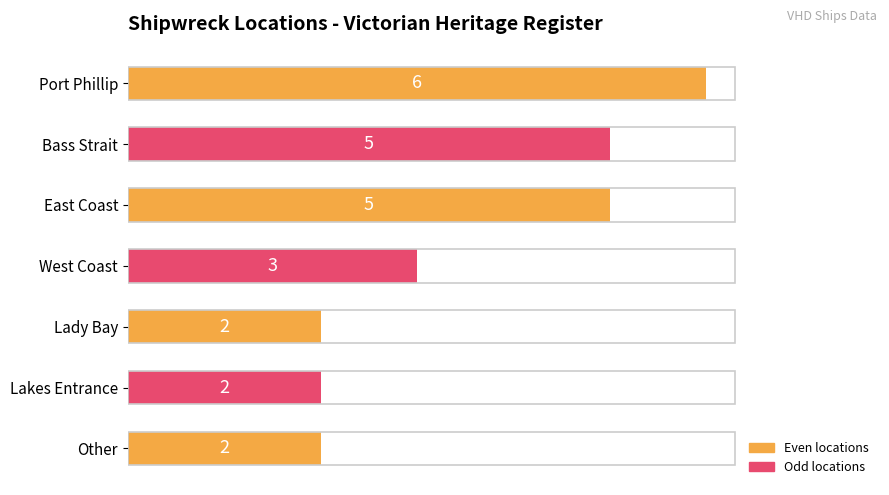

The chart shows a value of 8 at Bass Strait. True or false?

False